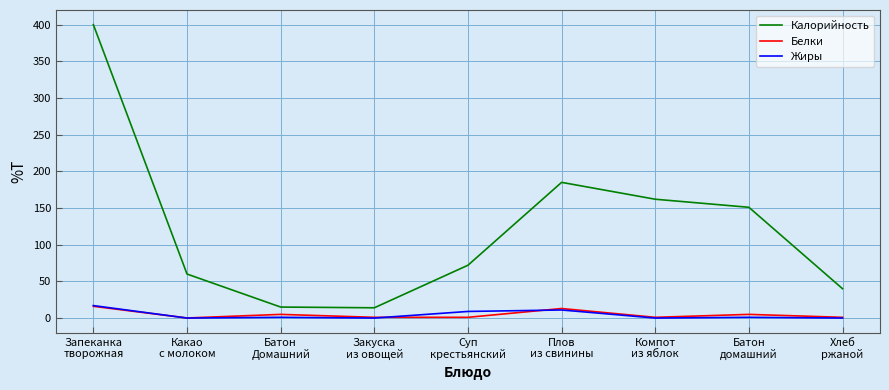

Which series has the widest spread of values?

Калорийность